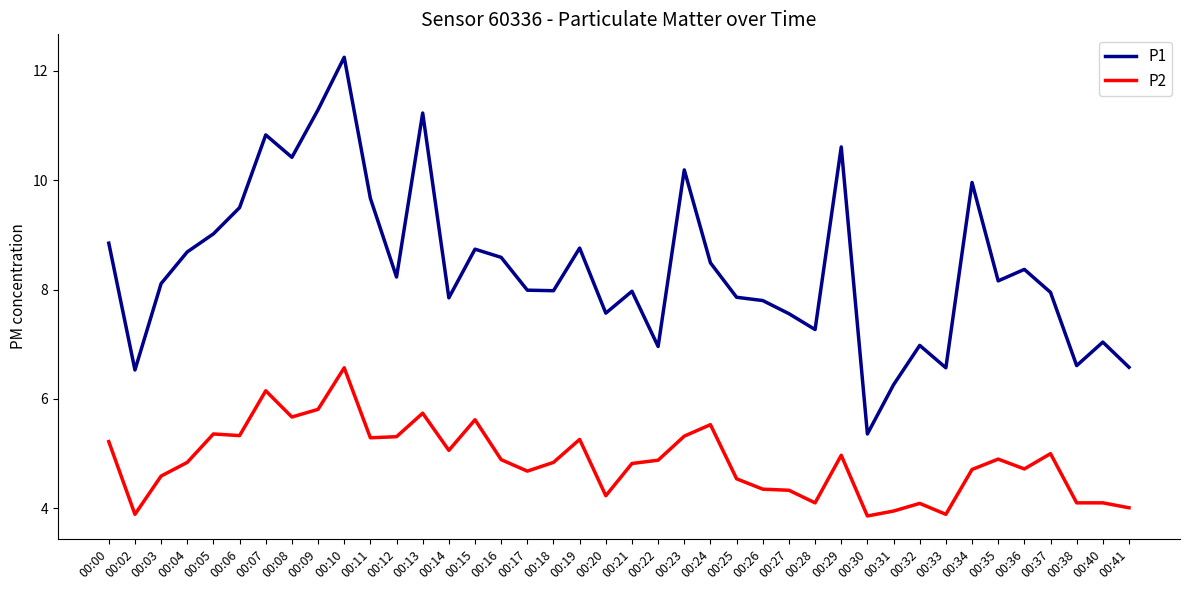

Which series has the largest total across all categories?

P1